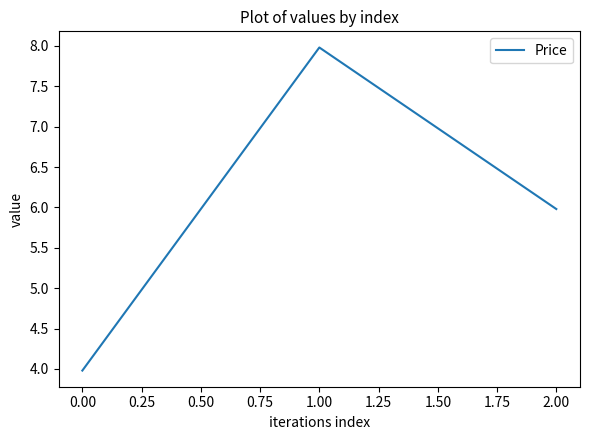

What position from the right is 1.00?

2